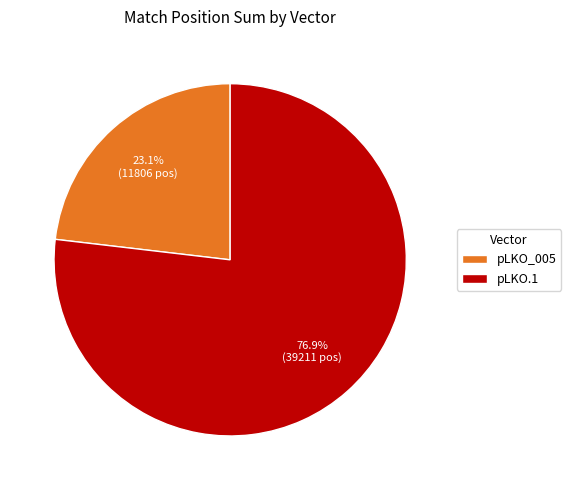

Combined, do pLKO.1 and pLKO_005 account for over 50%?

Yes